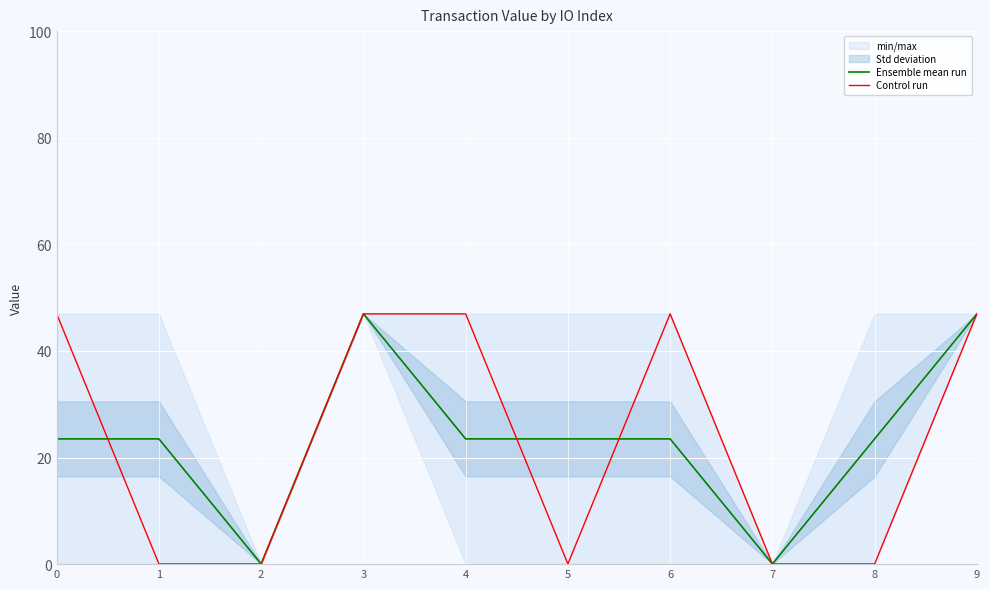

Which series changed the most between 6 and 9?

Ensemble mean run